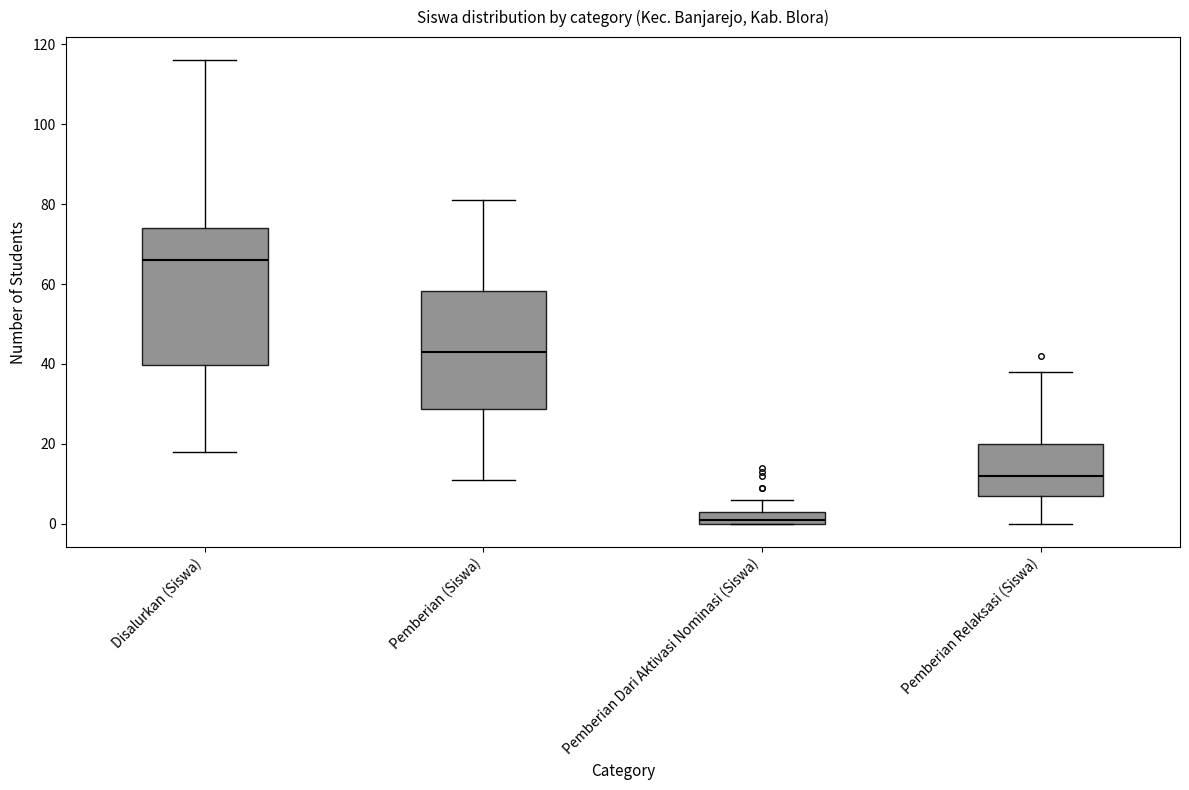

Where does the median line of the box for Pemberian (Siswa) sit on the y-axis? The values are not printed on the chart, so give them approximately, as read against the axis.

44